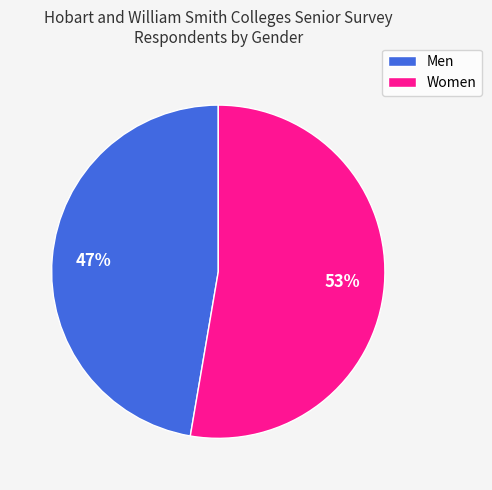

True or false: Women accounts for 53% of the total.

True